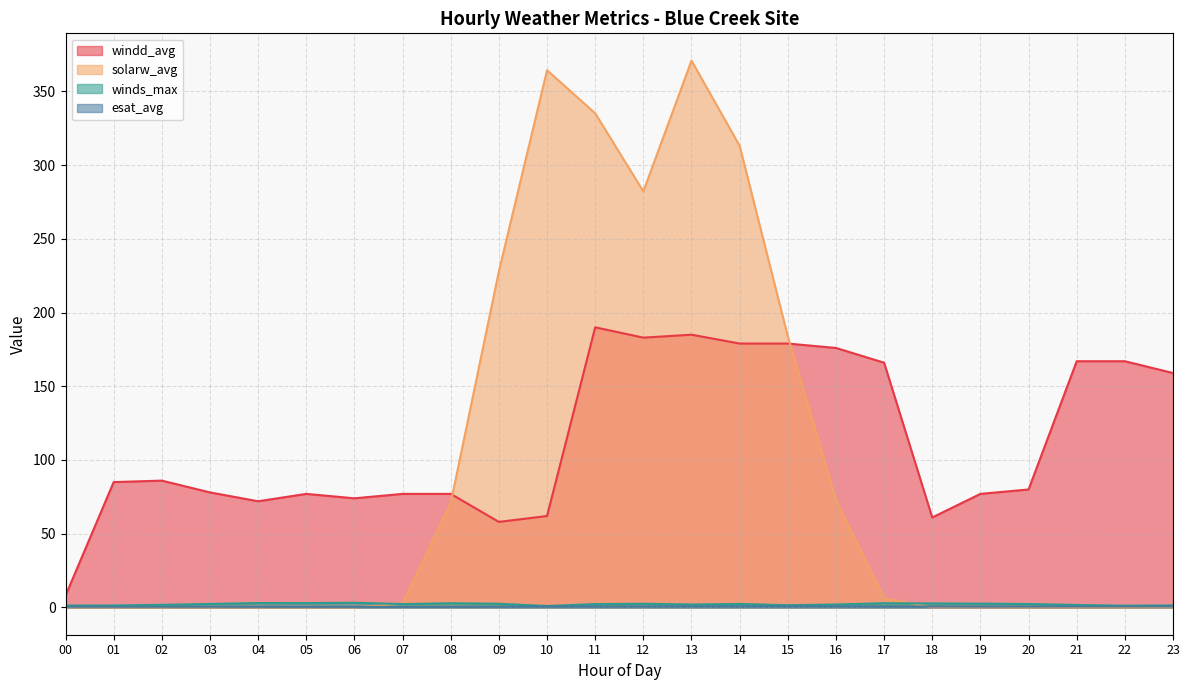

Does the chart display data point markers on the line(s)?

No